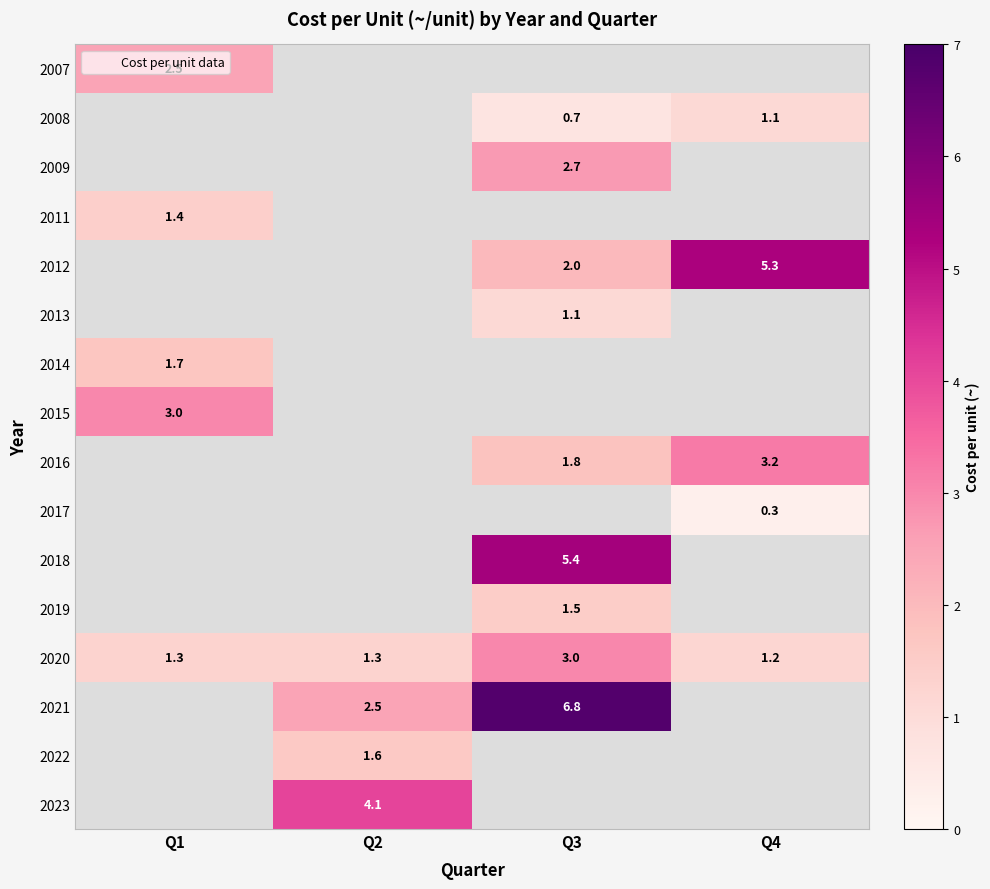

The 2016 series shows 0.7 at Q3. True or false?

False